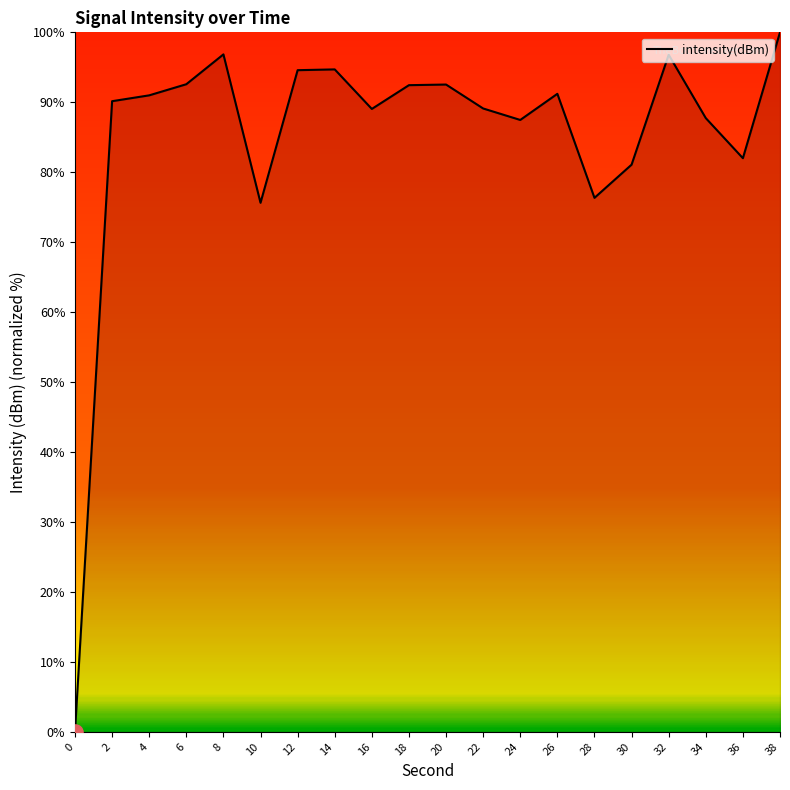

What is the ratio of the value at 36 to the value at 34?

0.9